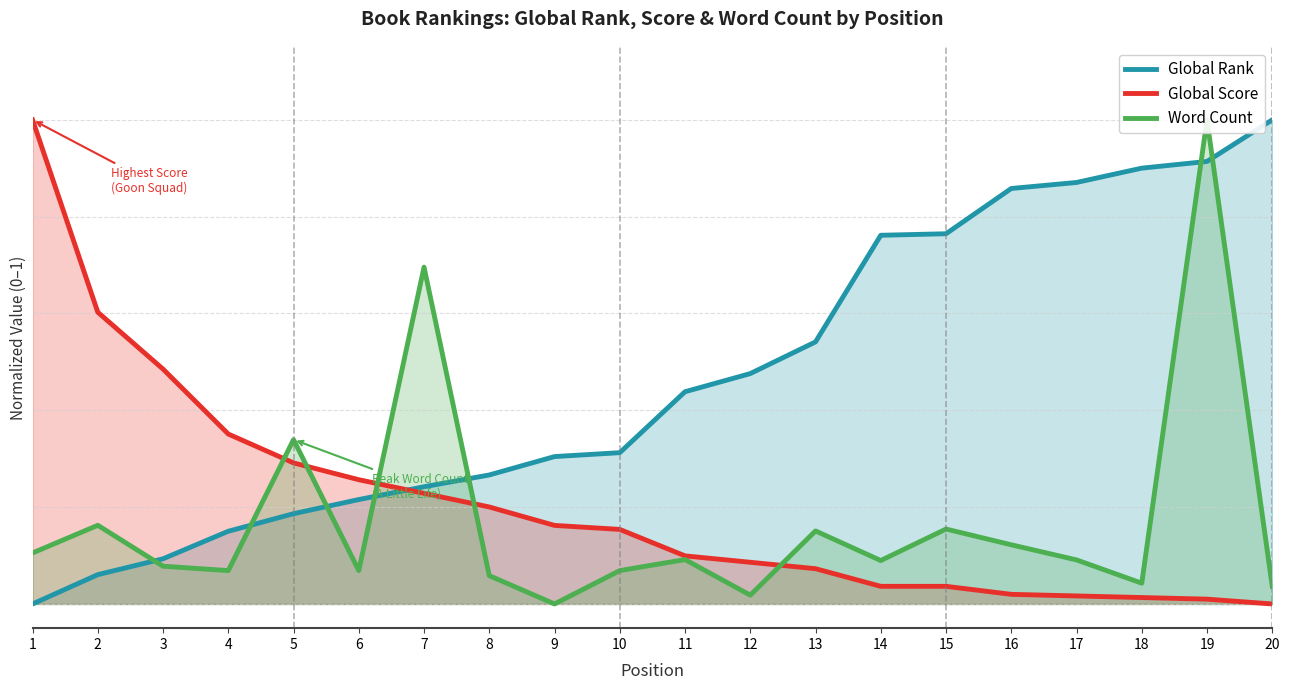

What is the average value of the Word Count series?

0.2